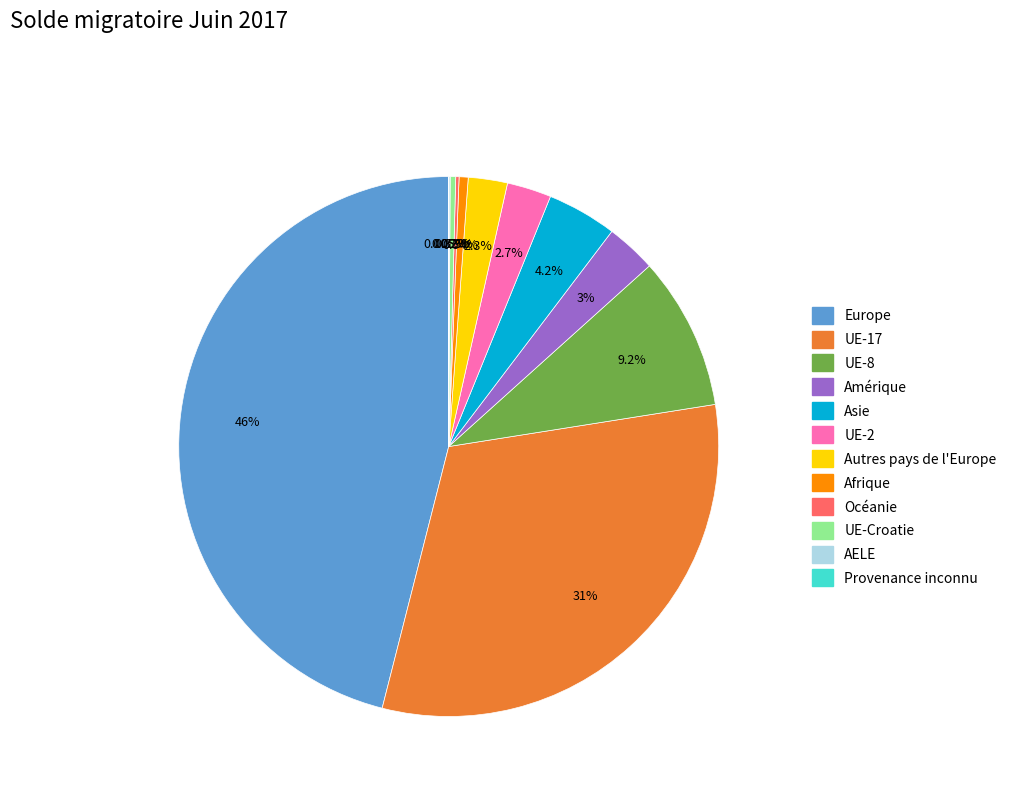

Is it true that UE-17 is 45% of the pie?

False